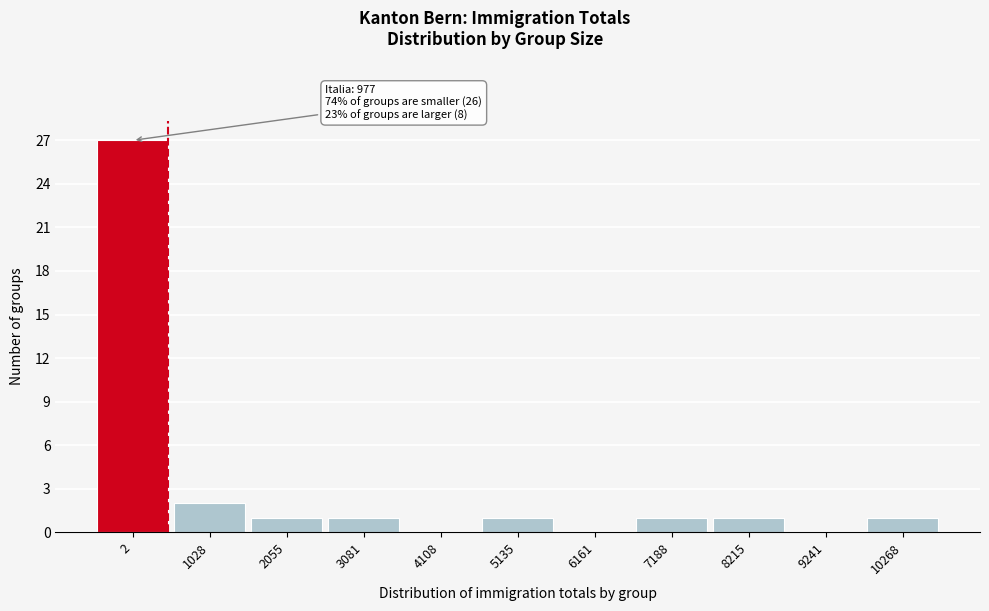

Reading left to right, transcribe all the data shown in this chart.

2=27	1028=2	2055=1	3081=1	4108=0	5135=1	6161=0	7188=1	8215=1	9241=0	10268=1